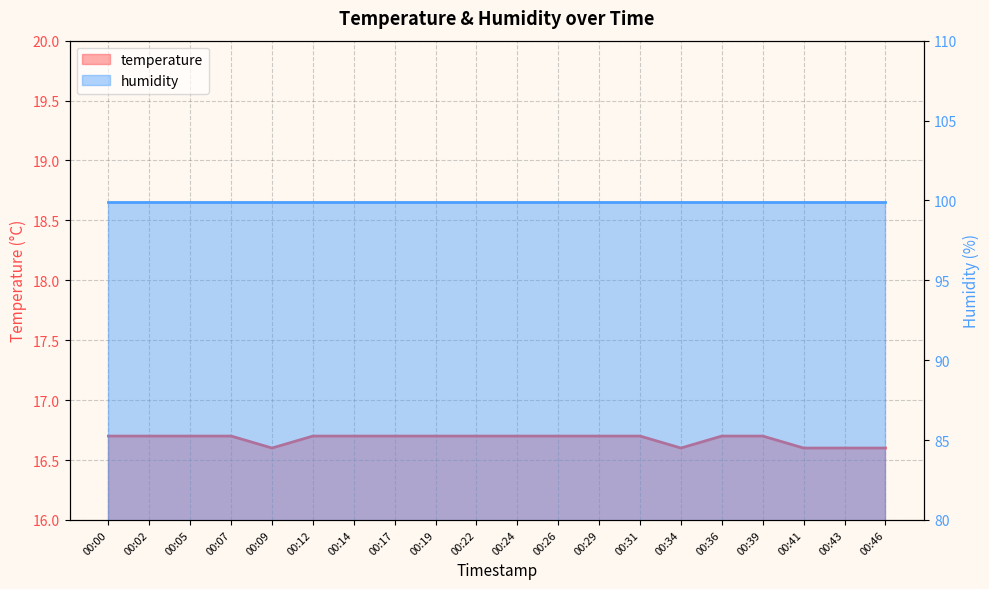

Where is the data nearest to the value 16?

00:09